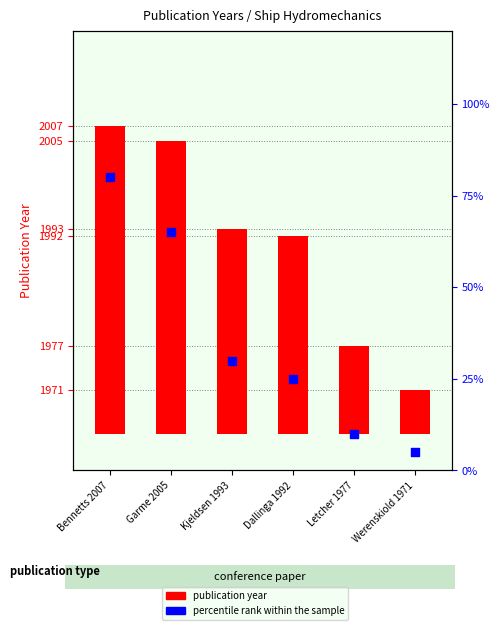

At which category is the sum across all series the highest?

Bennetts 2007